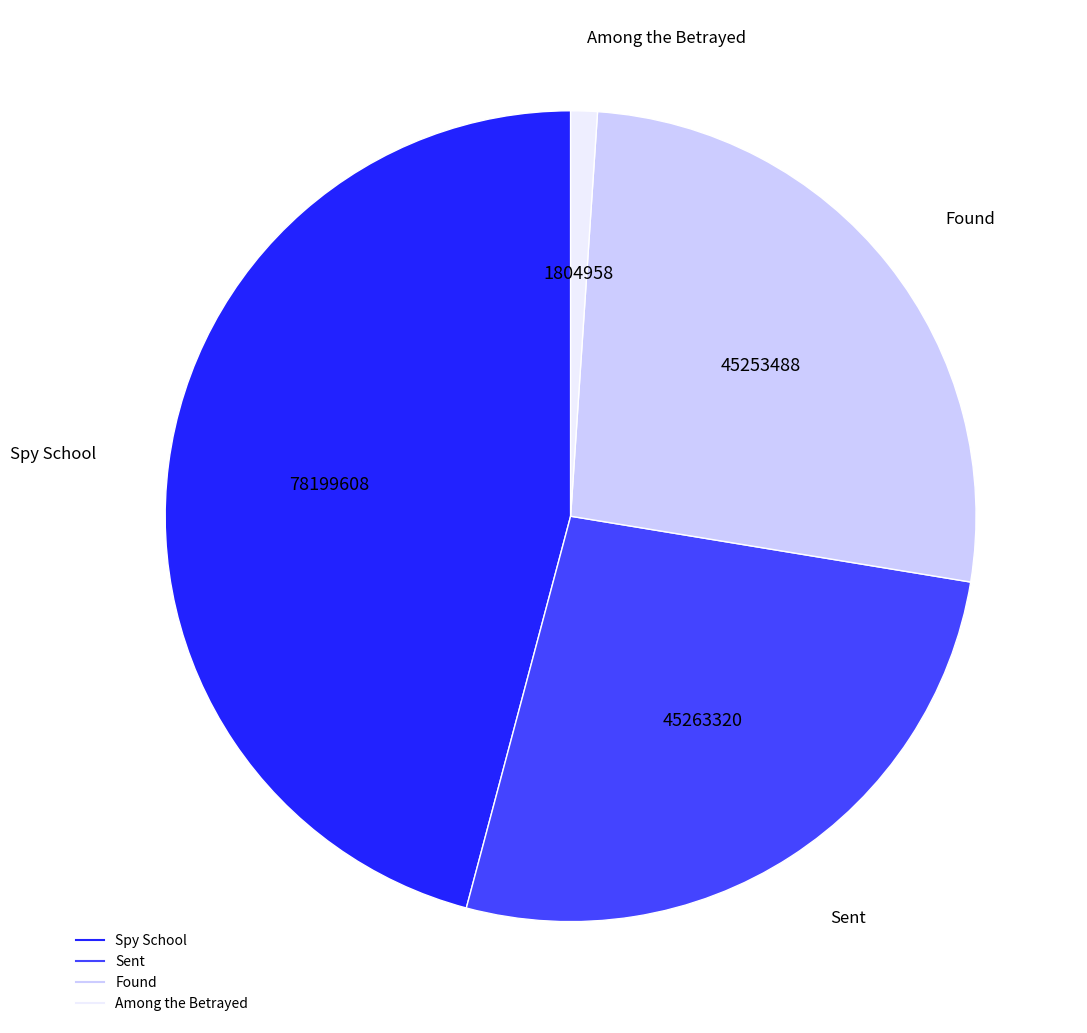

What is the ratio of the value at Spy School to the value at Sent?

1.7